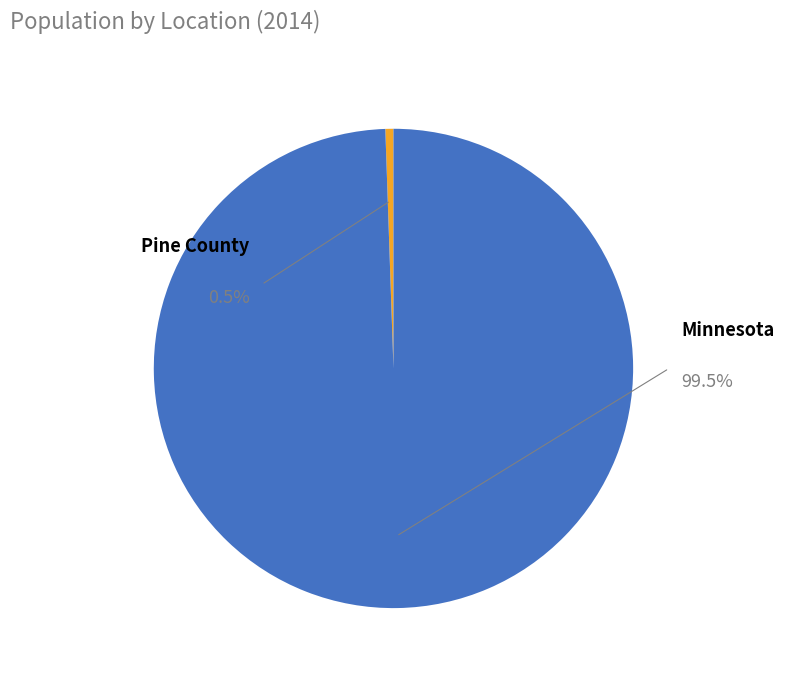

What percentage do Minnesota and Pine County together represent?

100.0%